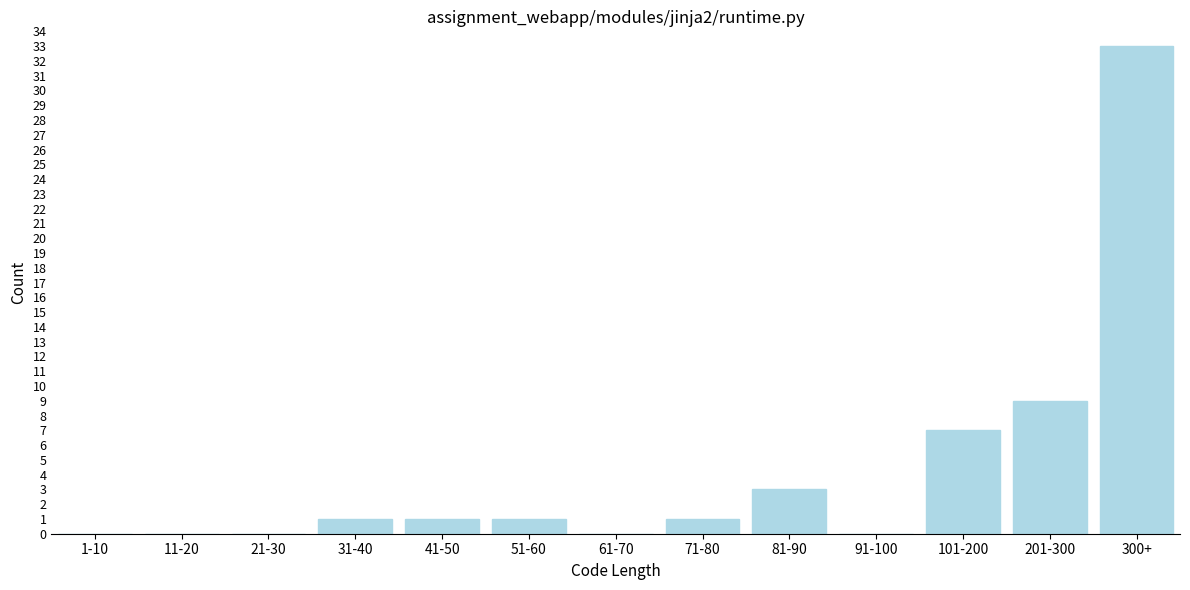

Reading left to right, transcribe all the data shown in this chart.

1-10=0	11-20=0	21-30=0	31-40=1	41-50=1	51-60=1	61-70=0	71-80=1	81-90=3	91-100=0	101-200=7	201-300=9	300+=33